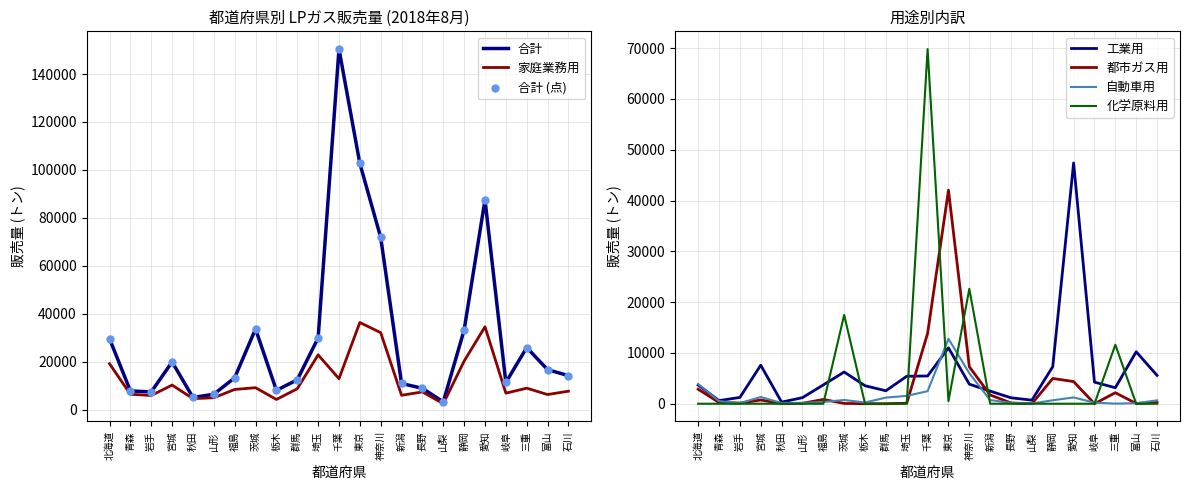

What are all the series names shown in the legend?

合計, 工業用, 自動車用, 都市ガス用, 化学原料用, 家庭業務用